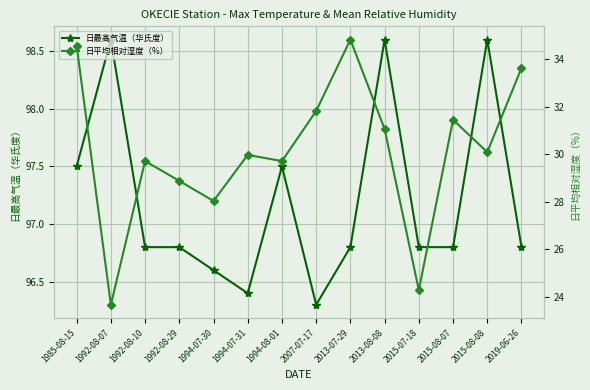

Reading left to right, extract all data points from this chart.

日最高气温（华氏度）: 1985-08-15=97.5	1992-08-07=98.6	1992-08-10=96.8	1992-08-29=96.8	1994-07-30=96.6	1994-07-31=96.4	1994-08-01=97.5	2007-07-17=96.3	2013-07-29=96.8	2013-08-08=98.6	2015-07-18=96.8	2015-08-07=96.8	2015-08-08=98.6	2019-06-26=96.8
日平均相对湿度（%）: 1985-08-15=34.6	1992-08-07=23.7	1992-08-10=29.7	1992-08-29=28.9	1994-07-30=28.0	1994-07-31=30.0	1994-08-01=29.7	2007-07-17=31.8	2013-07-29=34.8	2013-08-08=31.1	2015-07-18=24.3	2015-08-07=31.4	2015-08-08=30.1	2019-06-26=33.6